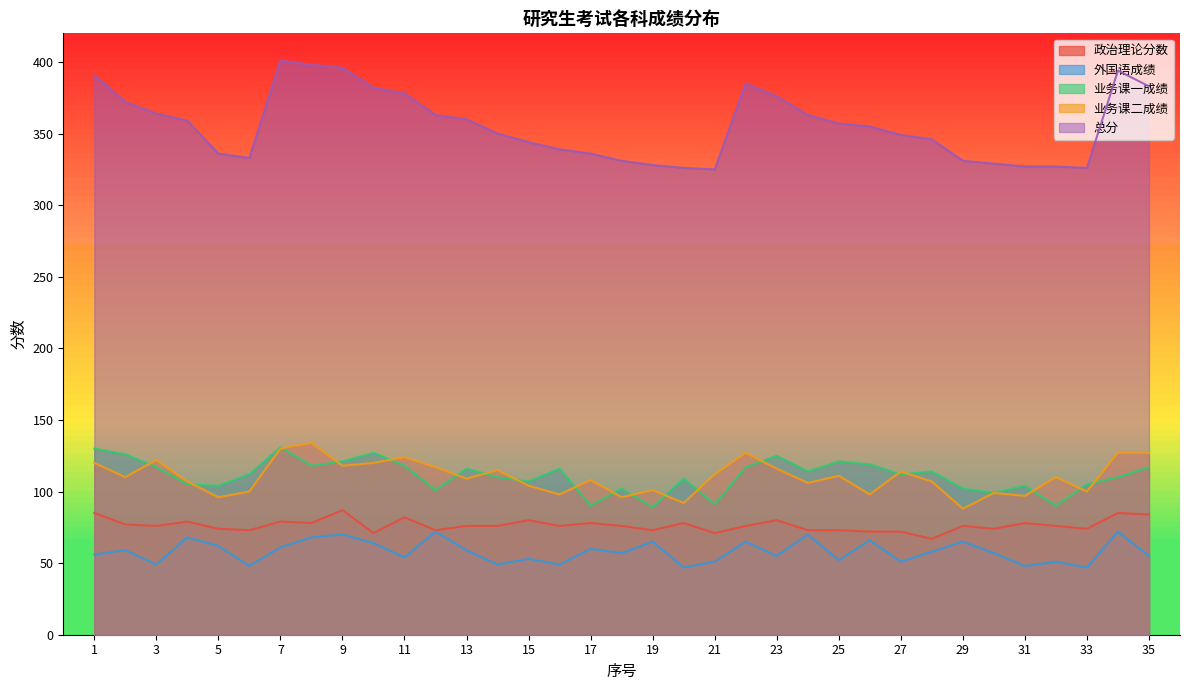

Does the chart have visible grid lines?

No